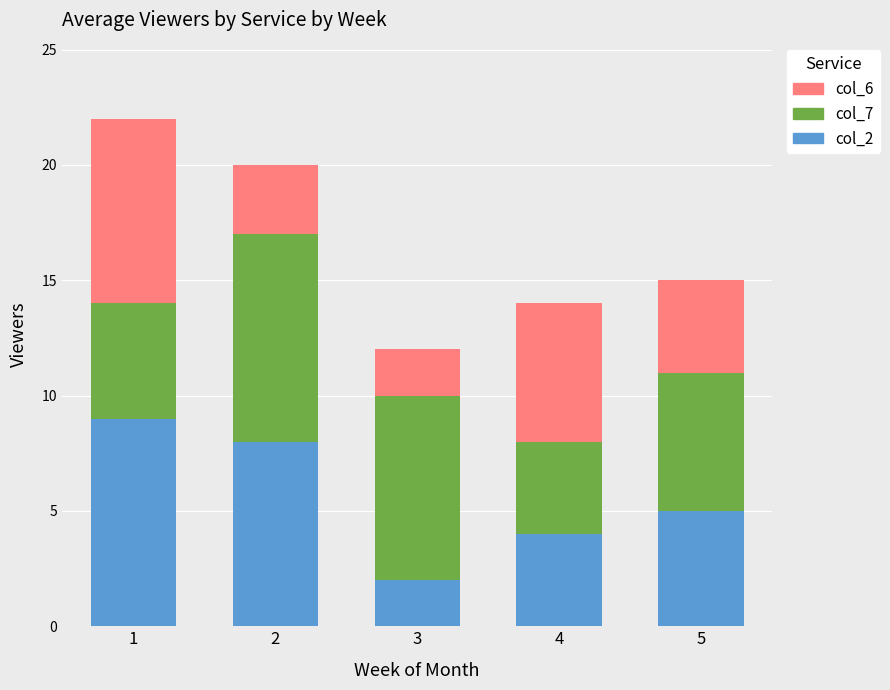

The value of col_6 at 4 is 2. True or false?

False